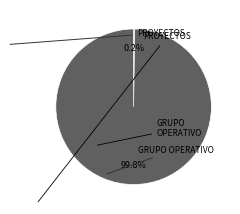

Does any single category account for the majority?

Yes